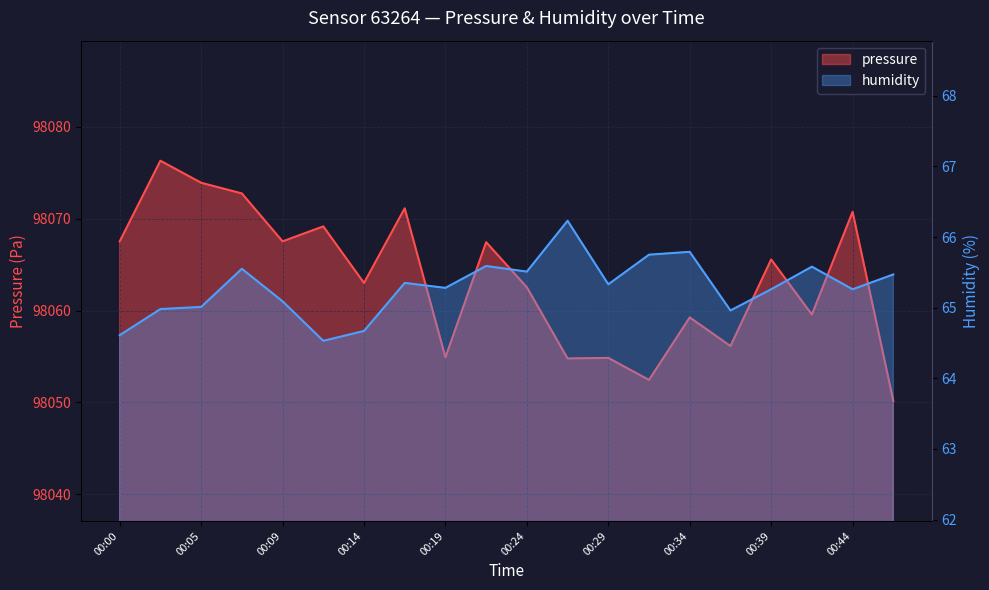

What is the sum of all humidity values?

1305.8